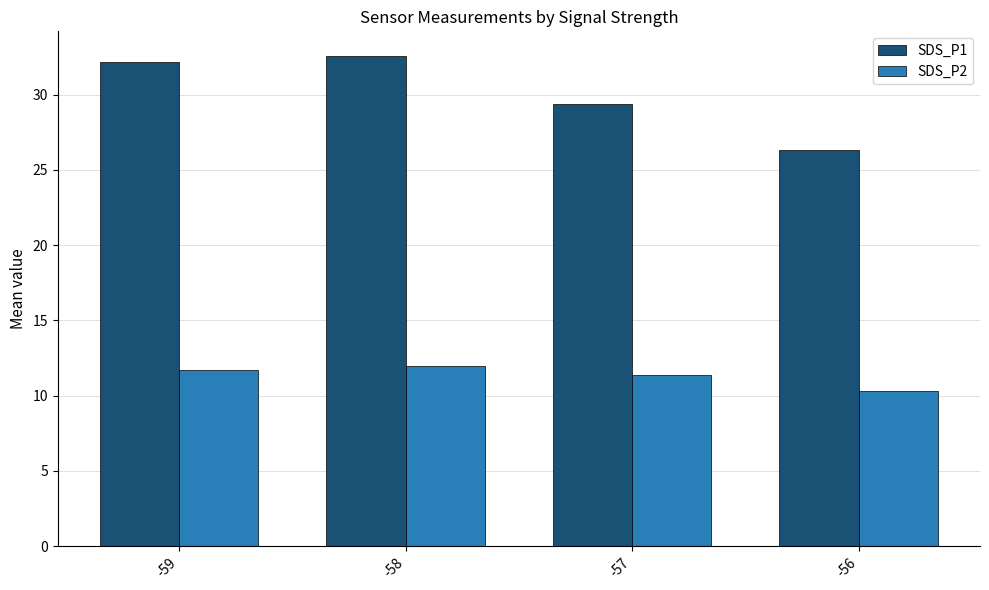

What is the average value of the SDS_P2 series?

11.3